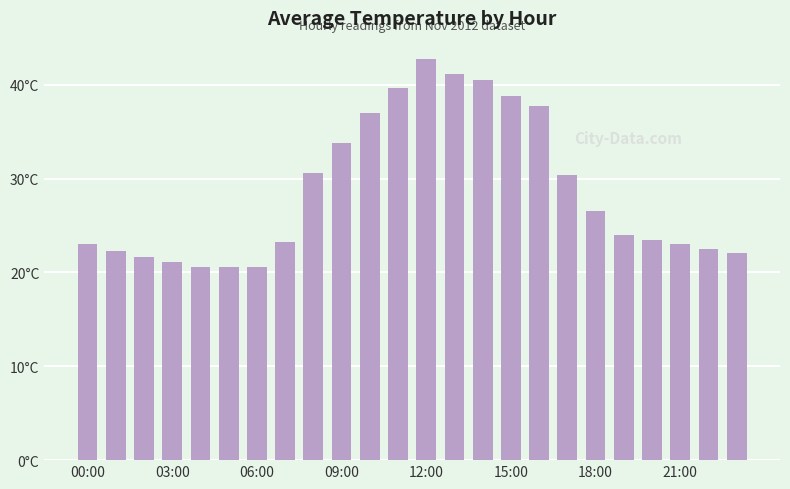

Does the chart contain any negative values?

No